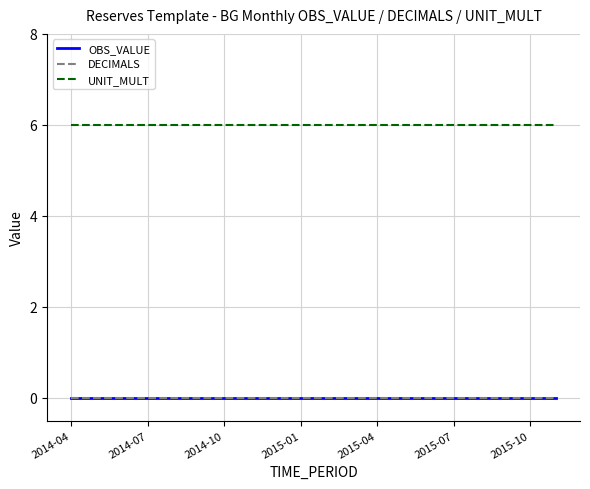

Is this an area chart (filled region under the line)?

No